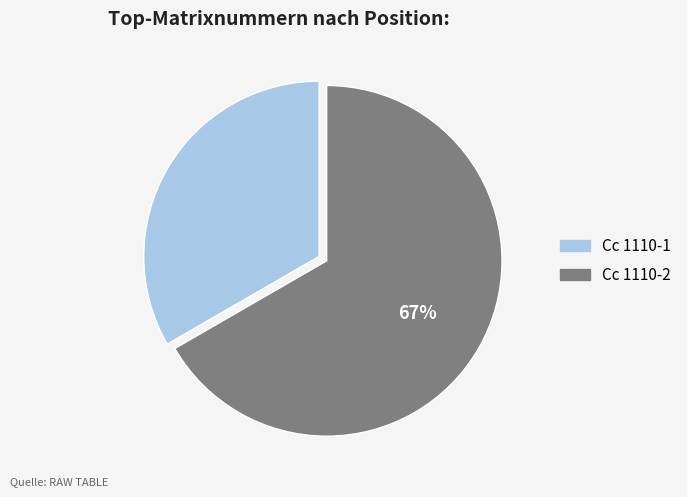

Combined, do Cc 1110-1 and Cc 1110-2 account for over 50%?

Yes